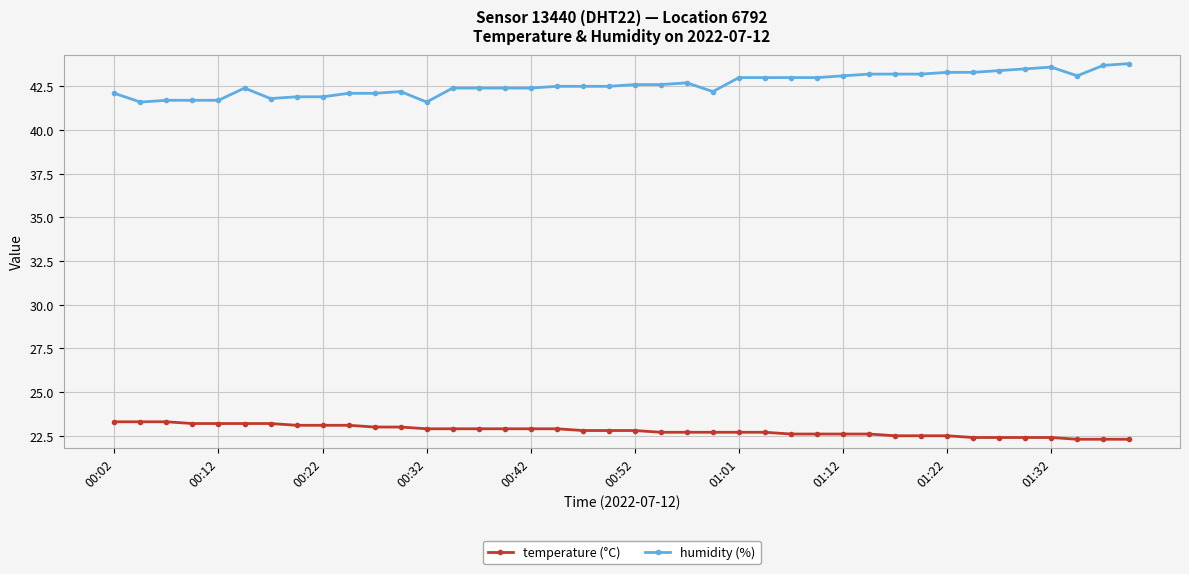

What is the maximum value shown in the chart?

43.8